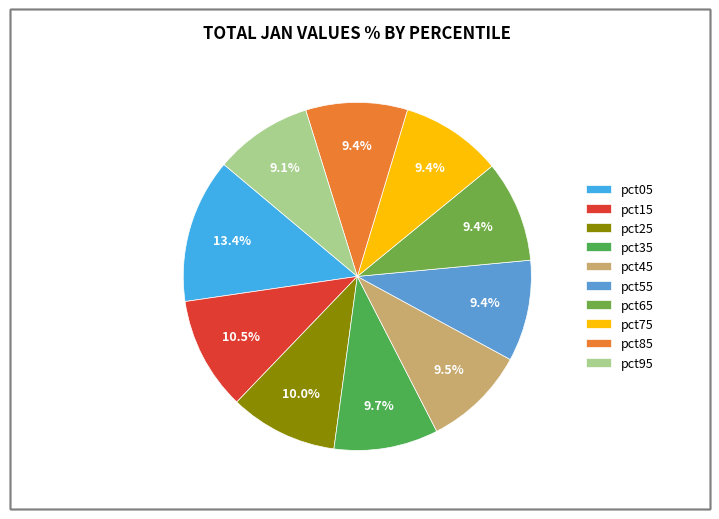

True or false: pct05 accounts for 23% of the total.

False